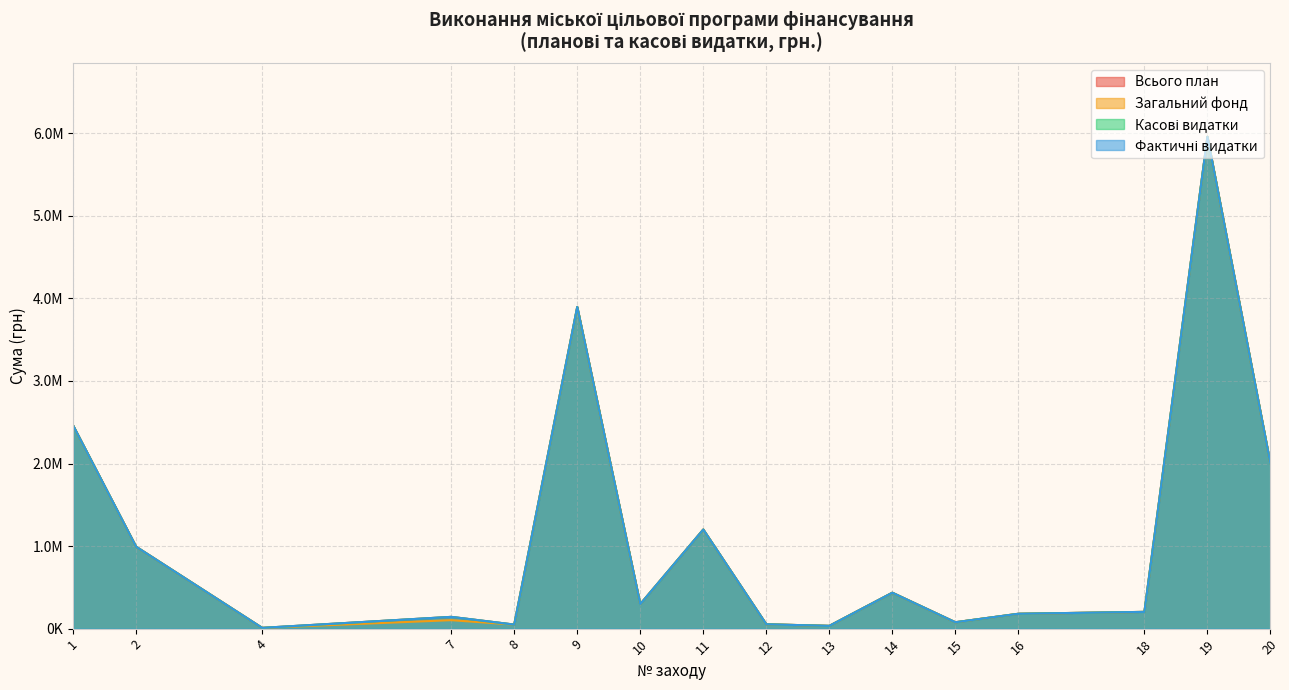

Reading left to right, transcribe all the data shown in this chart.

Загальний фонд (план): 2460674.7	992000.0	9234.0	142464.0	49000.0	3896175.0	297058.9	1200413.5	52774.6	33530.0	435000.0	77303.7	180000.0	202881.3	5958144.0	1998000.0
Всього (план): 2460674.7	992000.0	9234.0	142464.0	49000.0	3896175.0	297058.9	1200413.5	52774.6	33530.0	435000.0	77303.7	180000.0	202881.3	5958144.0	1998000.0
Касові видатки: 2460674.7	992000.0	9234.0	142464.0	49000.0	3896175.0	297058.9	1200413.5	52774.6	33530.0	435000.0	77303.7	180000.0	202881.3	5958144.0	1998000.0
Фактичні видатки: 2460674.7	992000.0	9234.0	102464.0	49000.0	3896175.0	297058.9	1200413.5	52774.6	33530.0	435000.0	77303.7	180000.0	202881.3	5958144.0	1998000.0